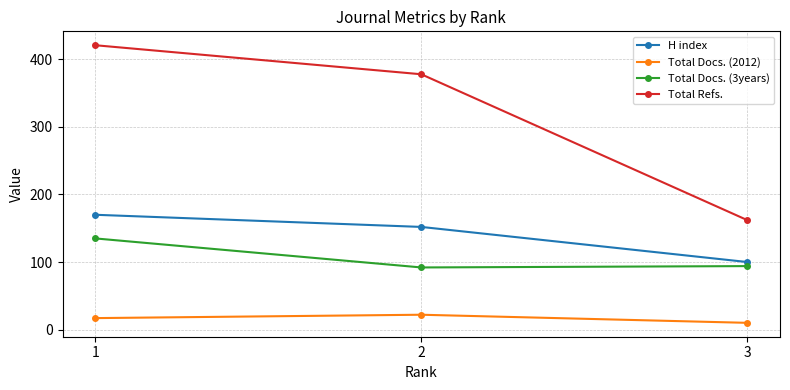

What is the difference between the highest and lowest values at 2?

356